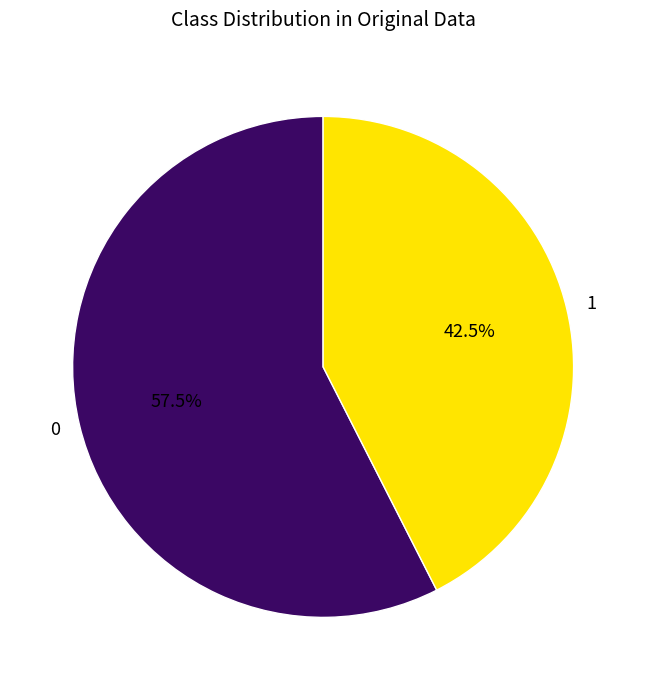

Approximately how many times larger is the value at 0 compared to 1?

1.4